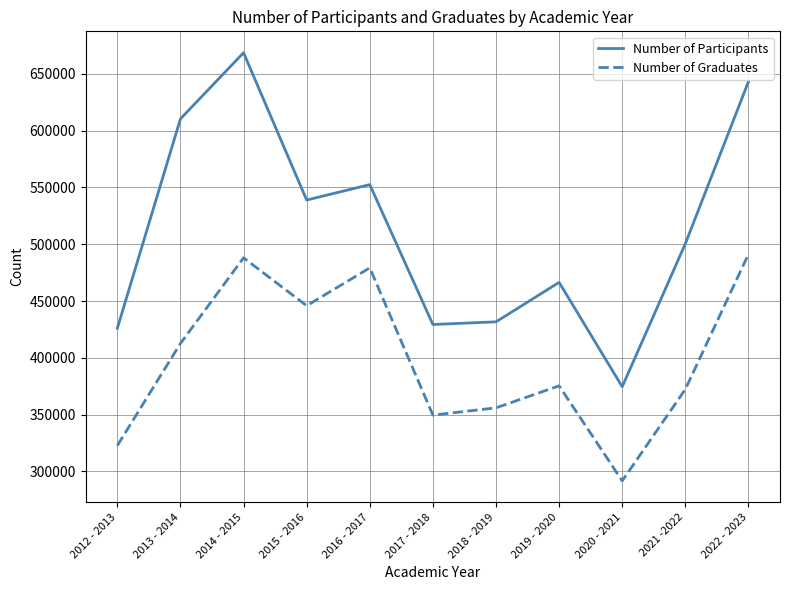

Which series has the largest range (max minus min)?

Number of Participants